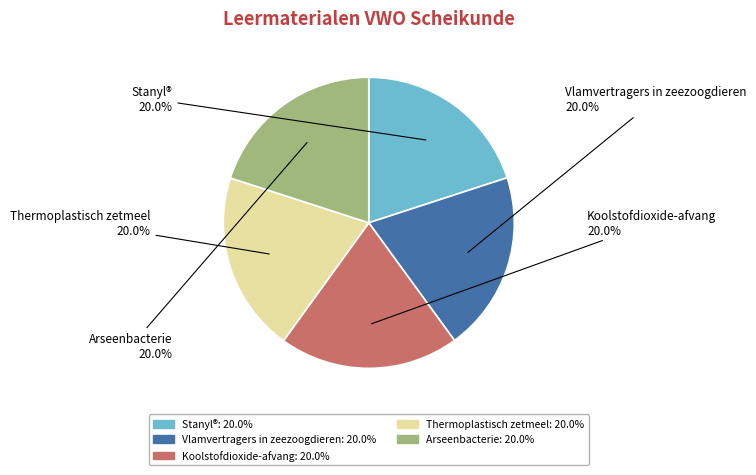

Is there any slice that represents more than half of the pie?

No